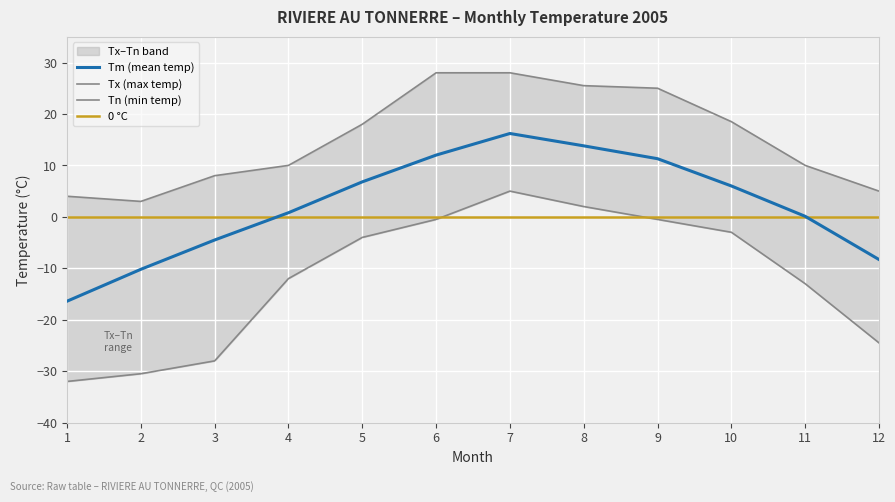

Reading left to right, list all the values displayed in this chart.

Tm: 1=-16.4	2=-10.2	3=-4.5	4=0.8	5=6.8	6=12.0	7=16.2	8=13.8	9=11.3	10=6.0	11=0.1	12=-8.3
Tx: 1=4.0	2=3.0	3=8.0	4=10.0	5=18.0	6=28.0	7=28.0	8=25.5	9=25.0	10=18.5	11=10.0	12=5.0
Tn: 1=-32.0	2=-30.5	3=-28.0	4=-12.0	5=-4.0	6=-0.5	7=5.0	8=2.0	9=-0.5	10=-3.0	11=-13.0	12=-24.5